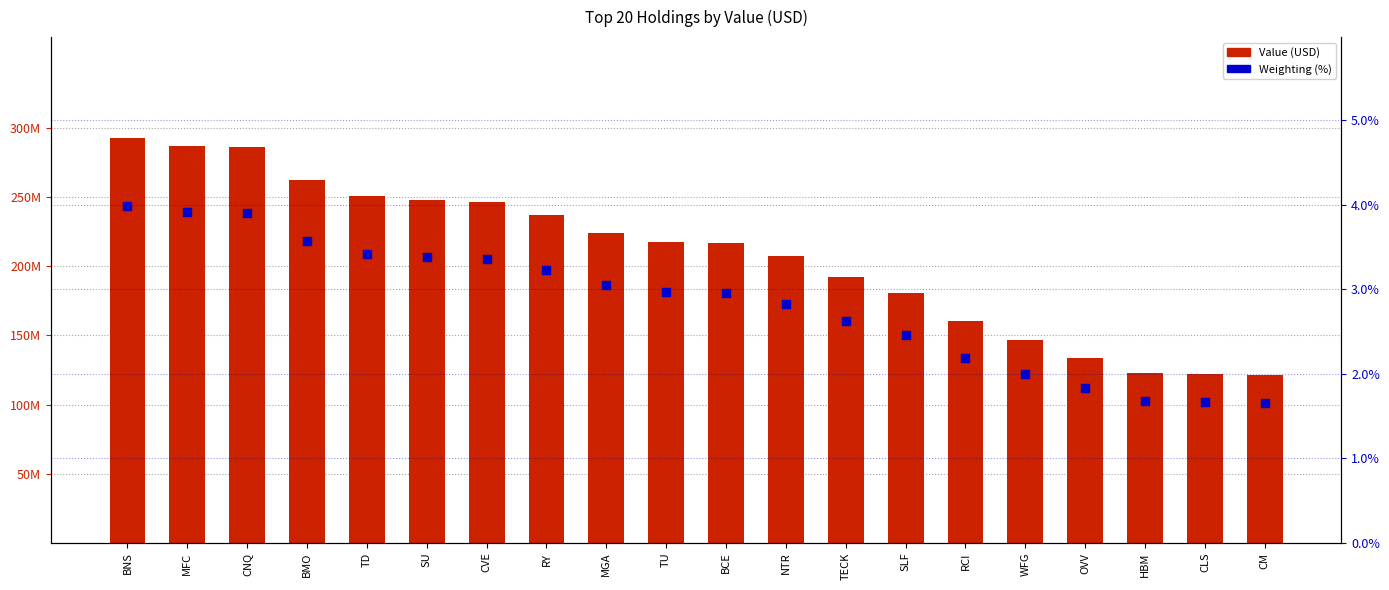

Which series has the largest total across all categories?

Value